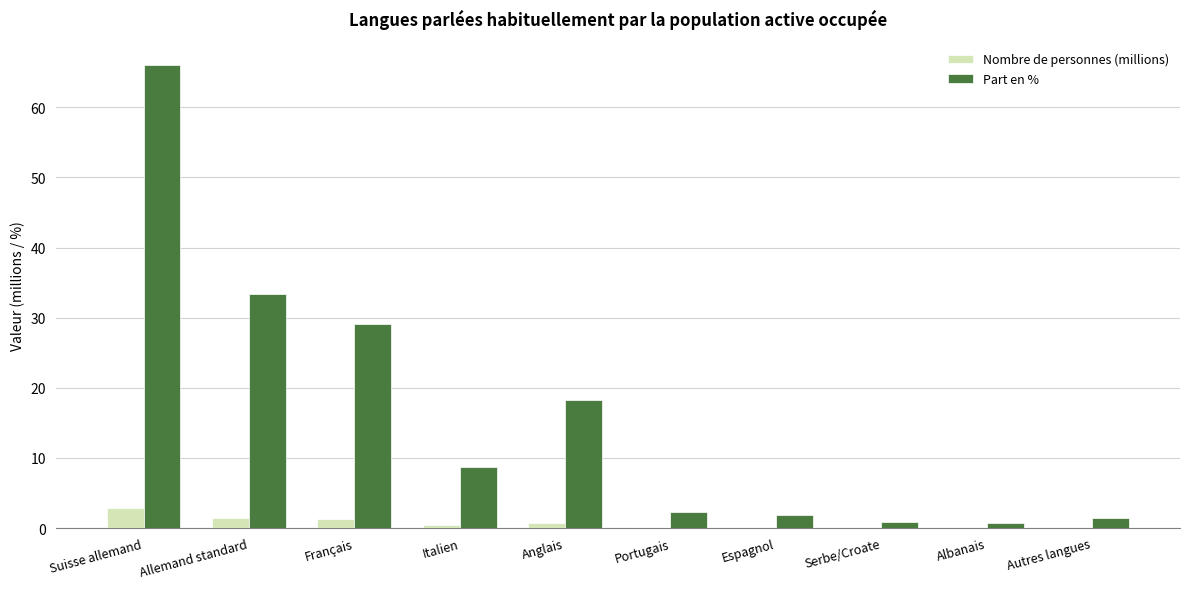

Does the chart contain stacked bars?

No